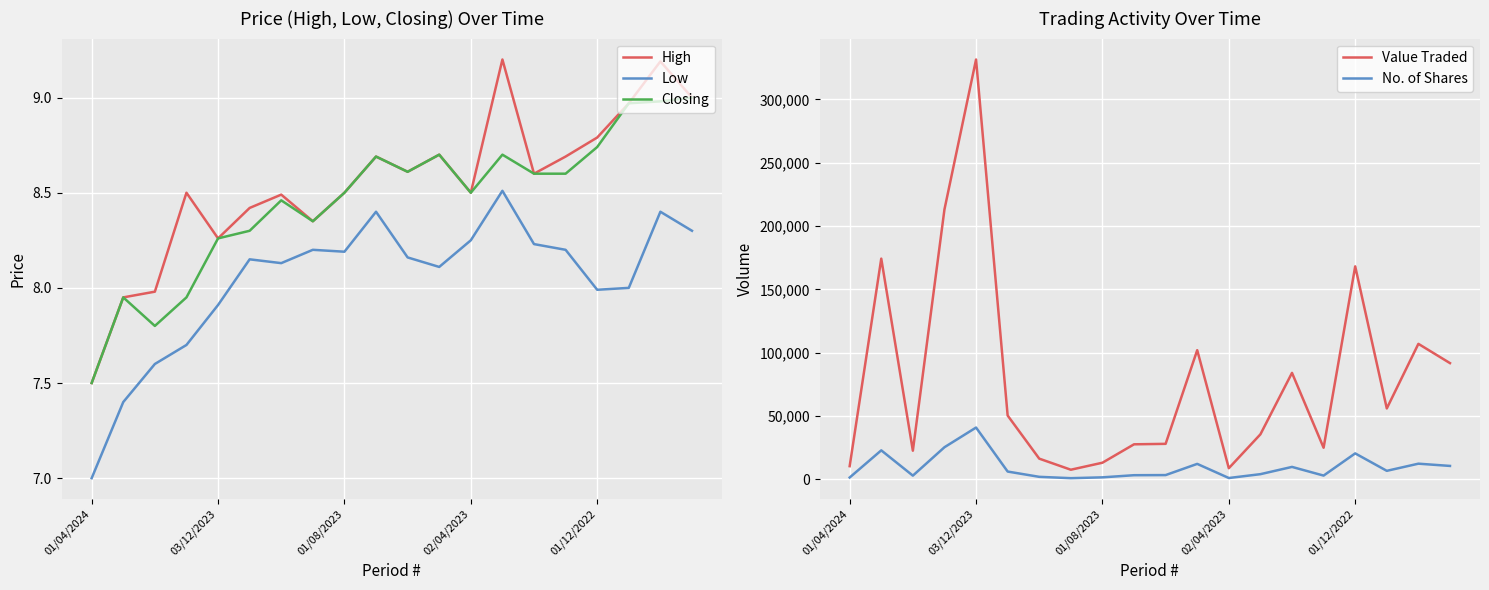

True or false: Closing and Low intersect in this chart.

False